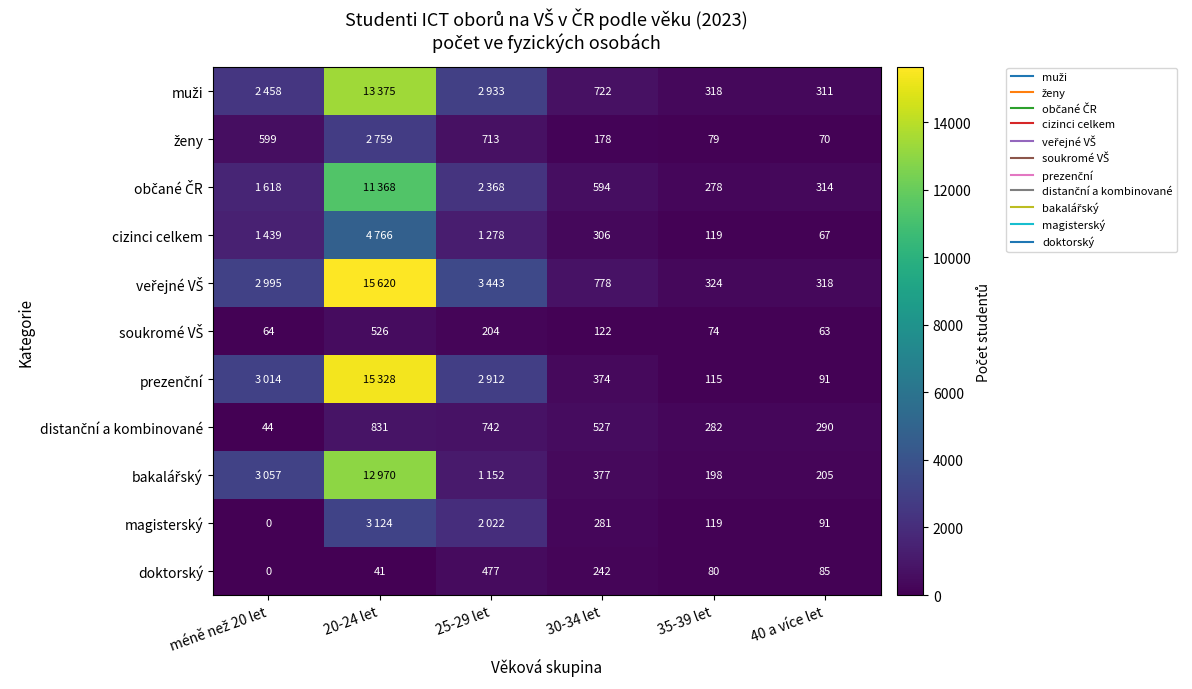

What is the difference between the highest and lowest values at 20-24 let?

15579